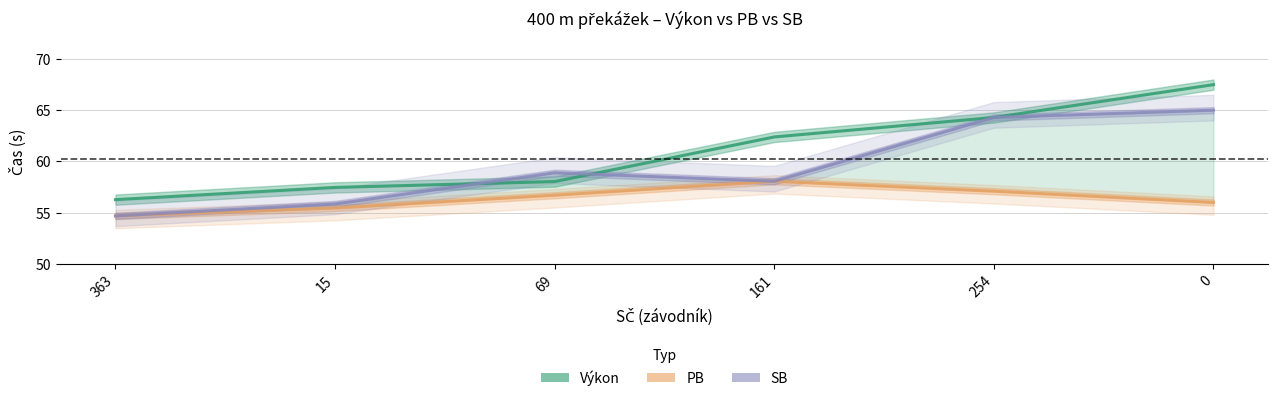

Between 161 and 254, which series saw the biggest shift?

SB